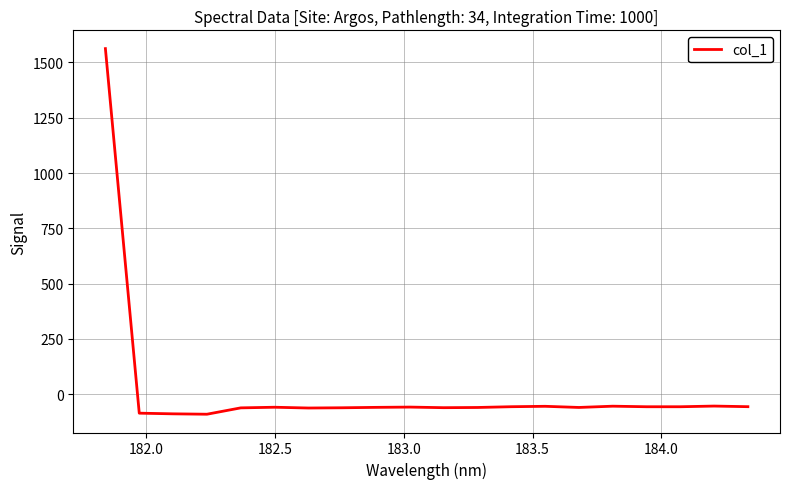

How many negative values are there?

19